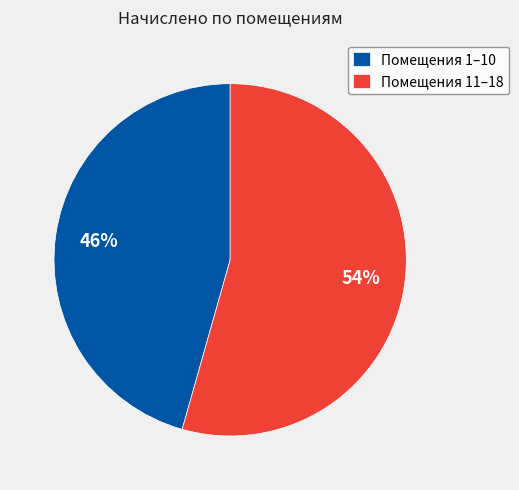

To the nearest percent, what is the combined percentage of Помещения 11–18 and Помещения 1–10?

100%